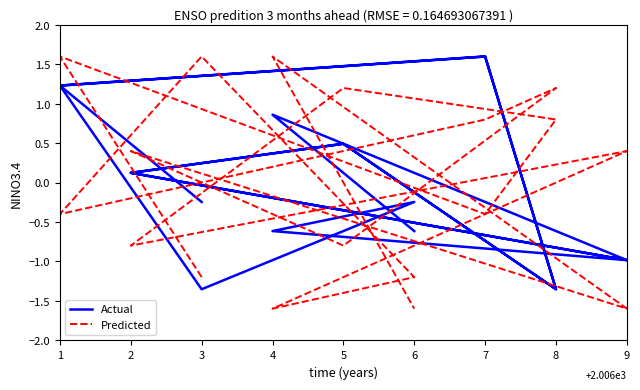

Which series has the largest total across all categories?

Predicted